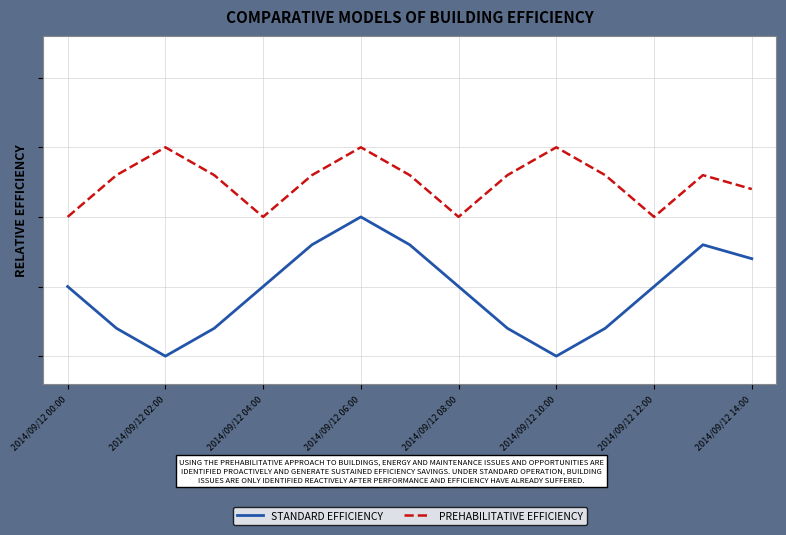

What are all the series names shown in the legend?

STANDARD EFFICIENCY, PREHABILITATIVE EFFICIENCY